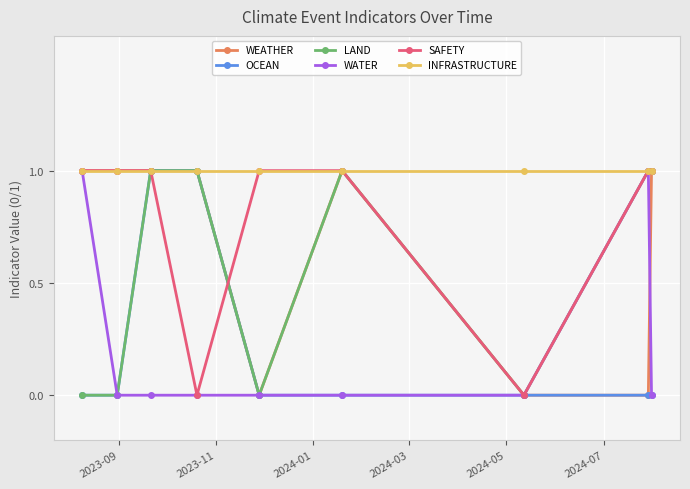

What is the value of the LAND point at the 8th from the left?

1